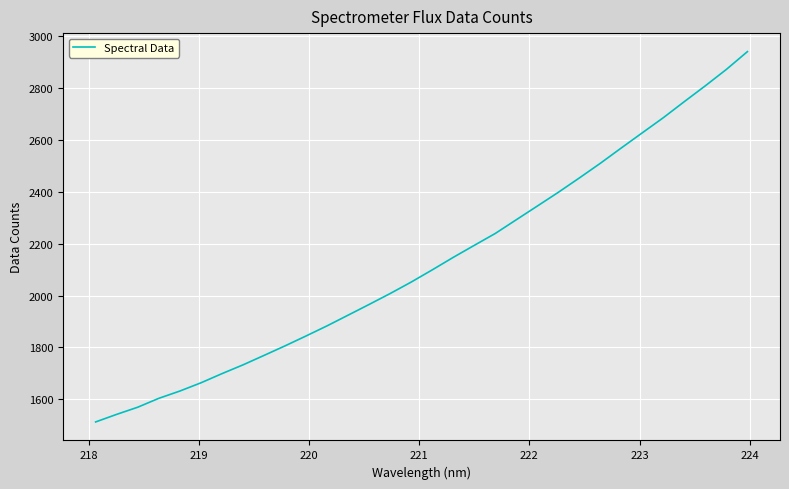

What is the minimum value shown in the chart?

1512.4